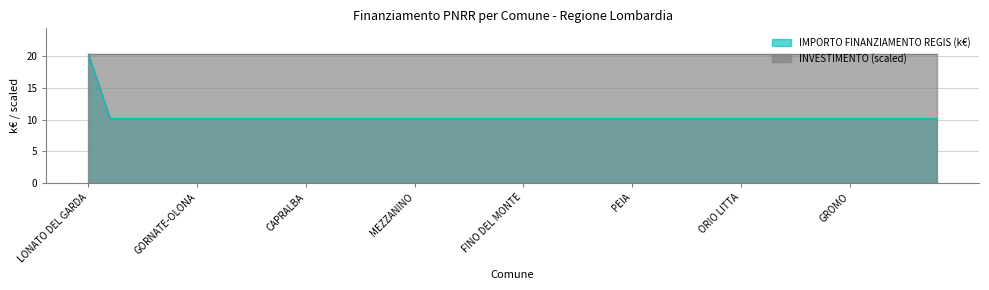

What is the lowest value of the INVESTIMENTO (scaled) series?

20.3